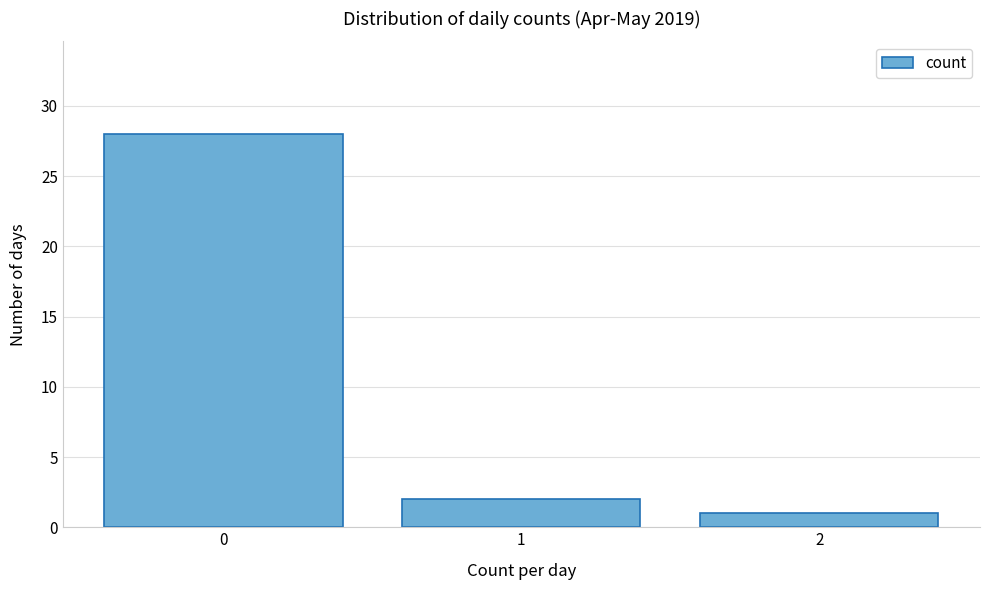

Over which range of the x-axis is the bar tallest?

-0.5 to 0.5